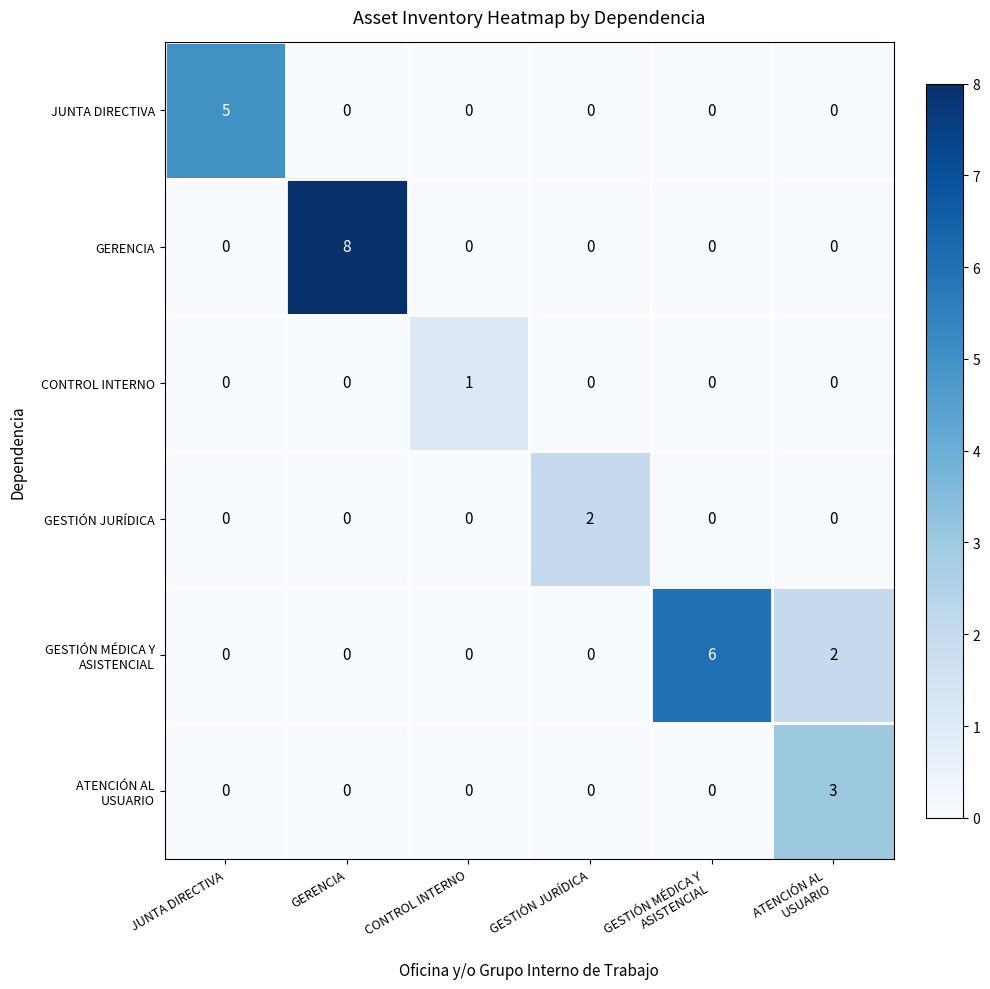

How many categories are shown in the chart?

6